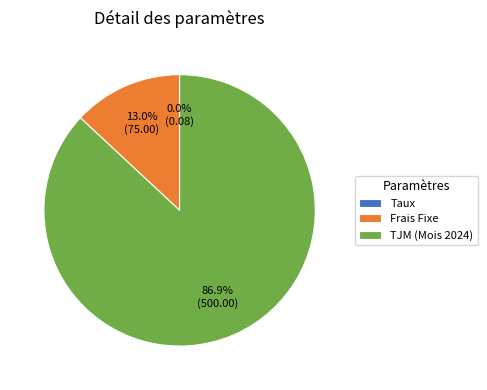

To the nearest percent, what is the difference between the largest and smallest slice percentages?

87%